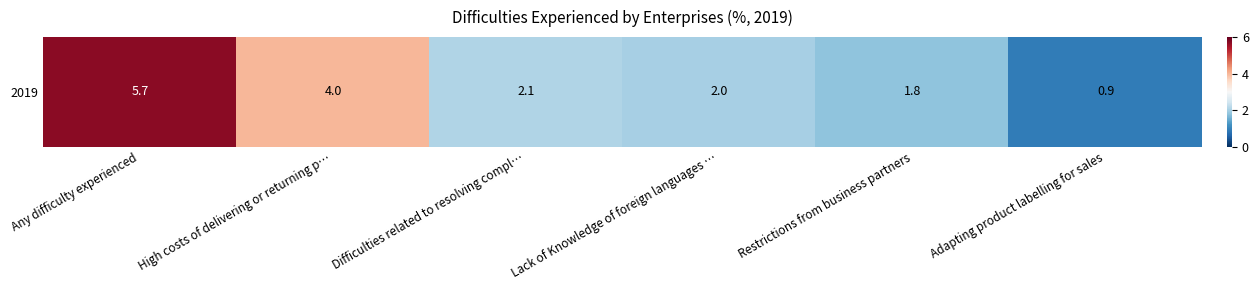

What is the sum of all values?

16.5